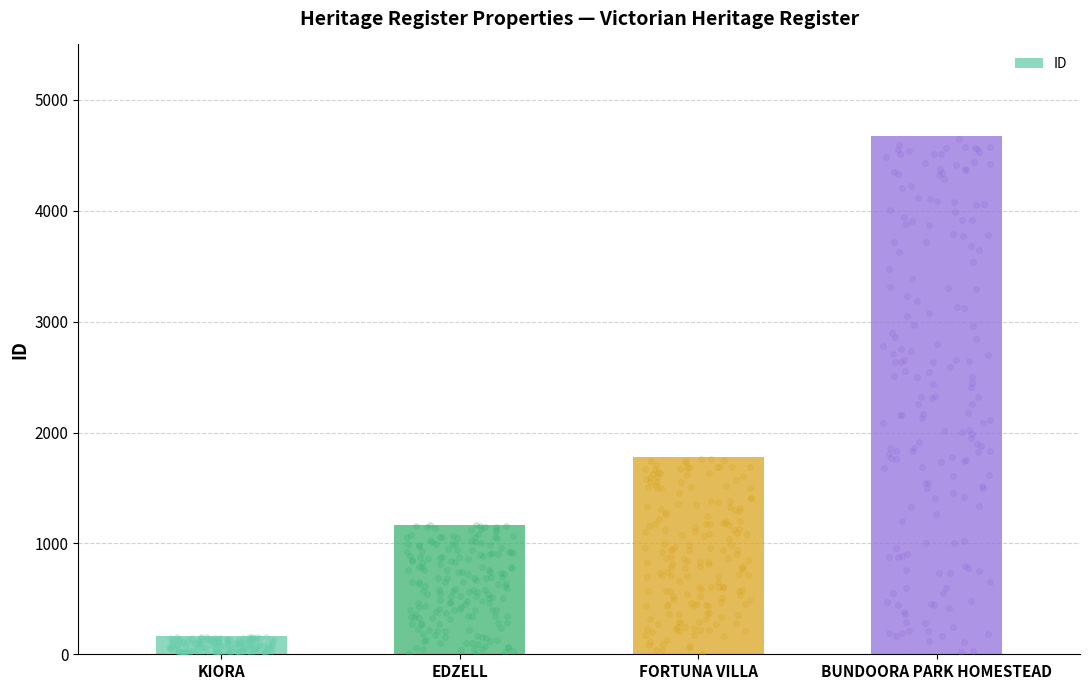

Approximately how many times larger is the value at EDZELL compared to KIORA?

7.2